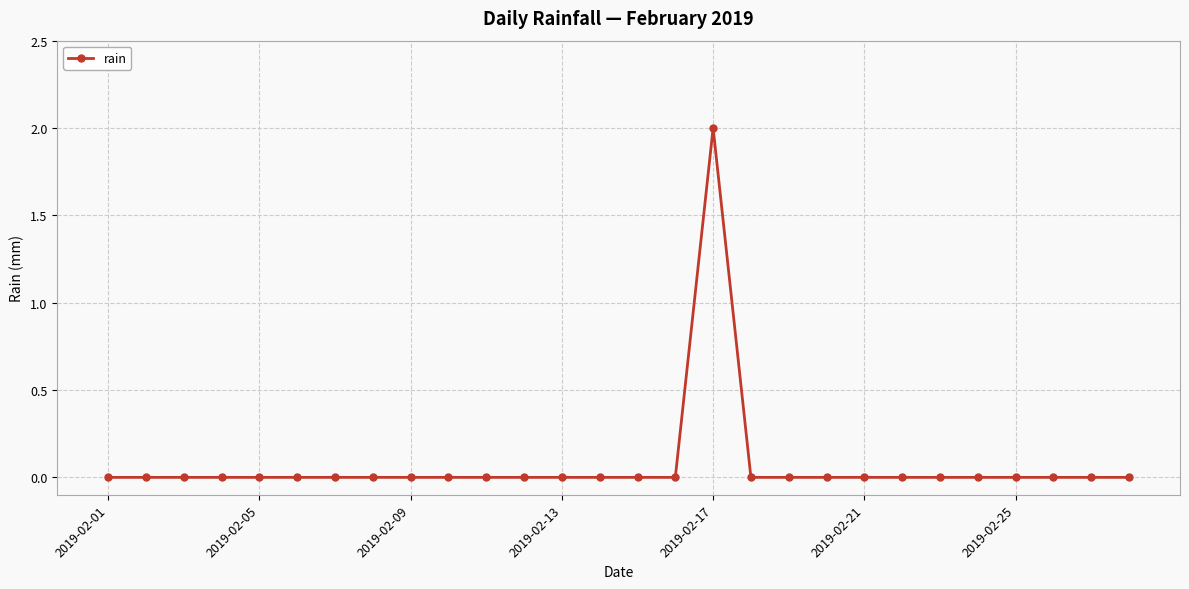

Reading left to right, list all the values displayed in this chart.

0	0	0	0	0	0	0	0	0	0	0	0	0	0	0	0	2	0	0	0	0	0	0	0	0	0	0	0